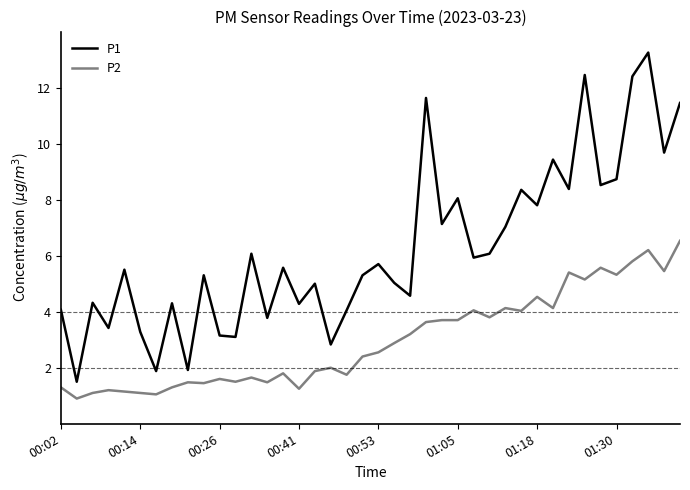

What is the sum of all P2 values?

119.1